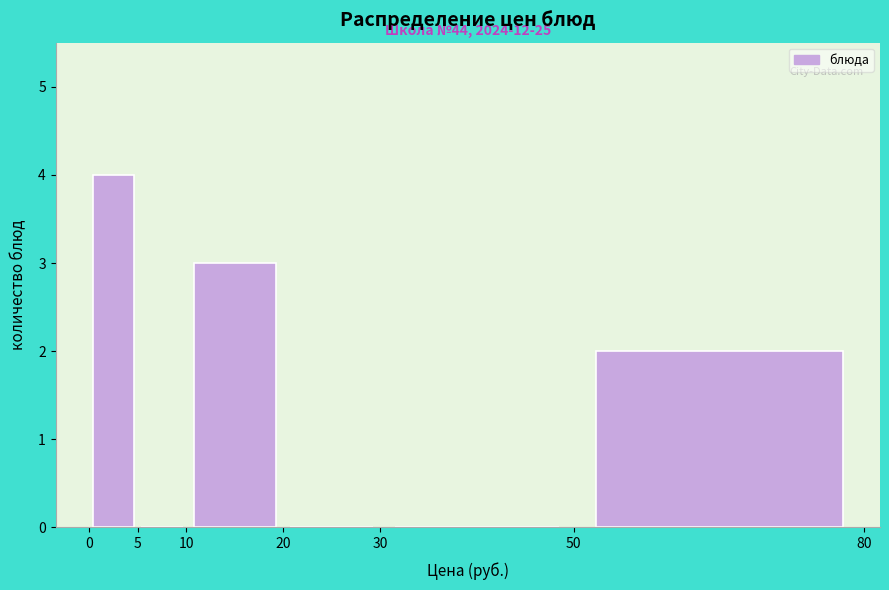

Over which range of the x-axis is the bar tallest?

0 to 5